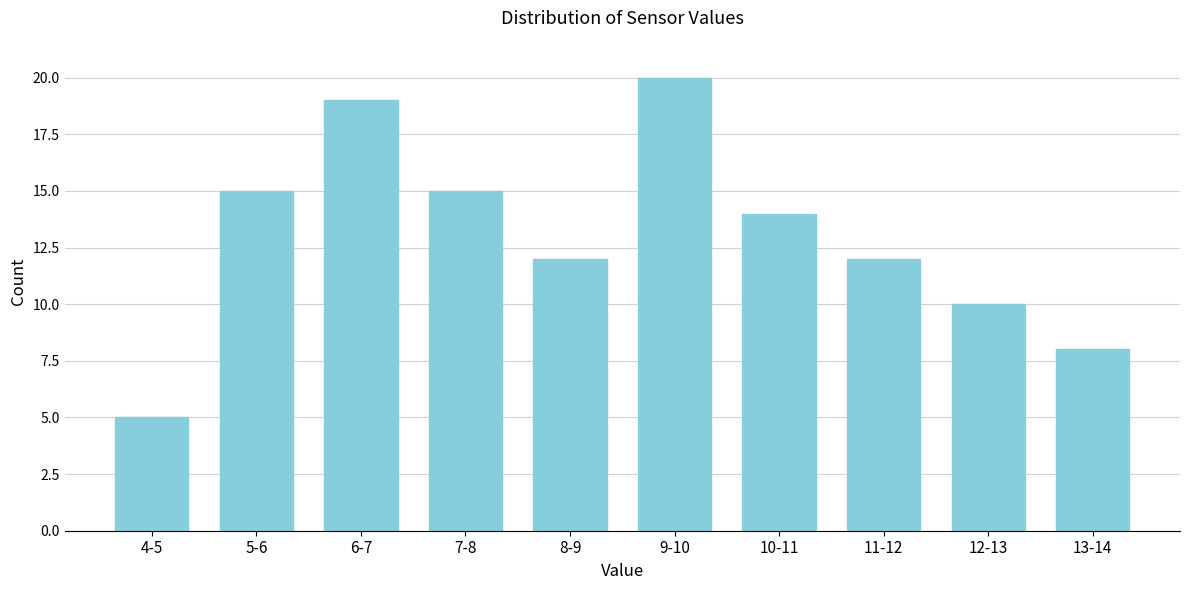

Reading left to right, what are all the values shown in this chart?

4-5=5	5-6=15	6-7=19	7-8=15	8-9=12	9-10=20	10-11=14	11-12=12	12-13=10	13-14=8